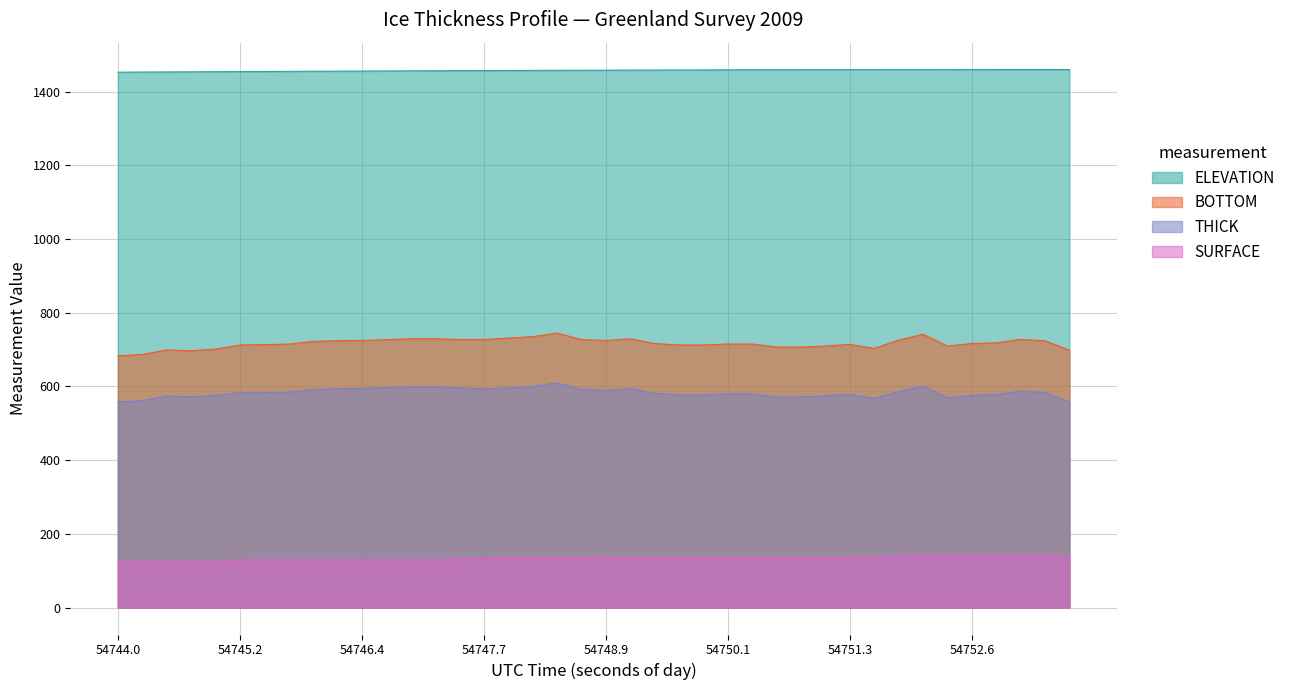

What is the difference between the highest and lowest values at 21?

1323.3